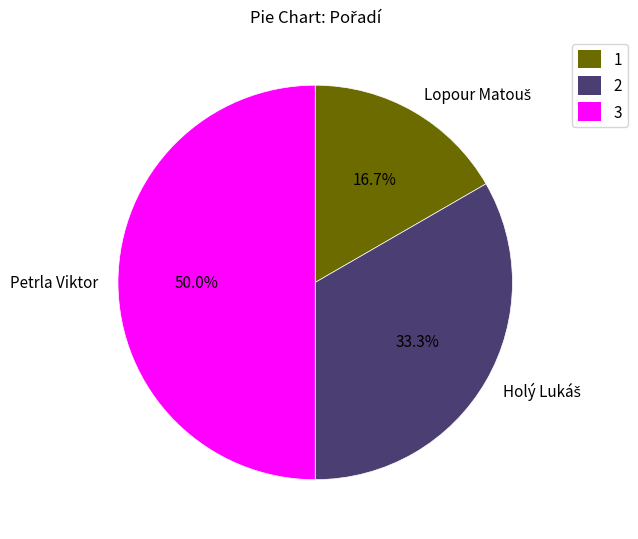

How many slices are in this pie chart?

3